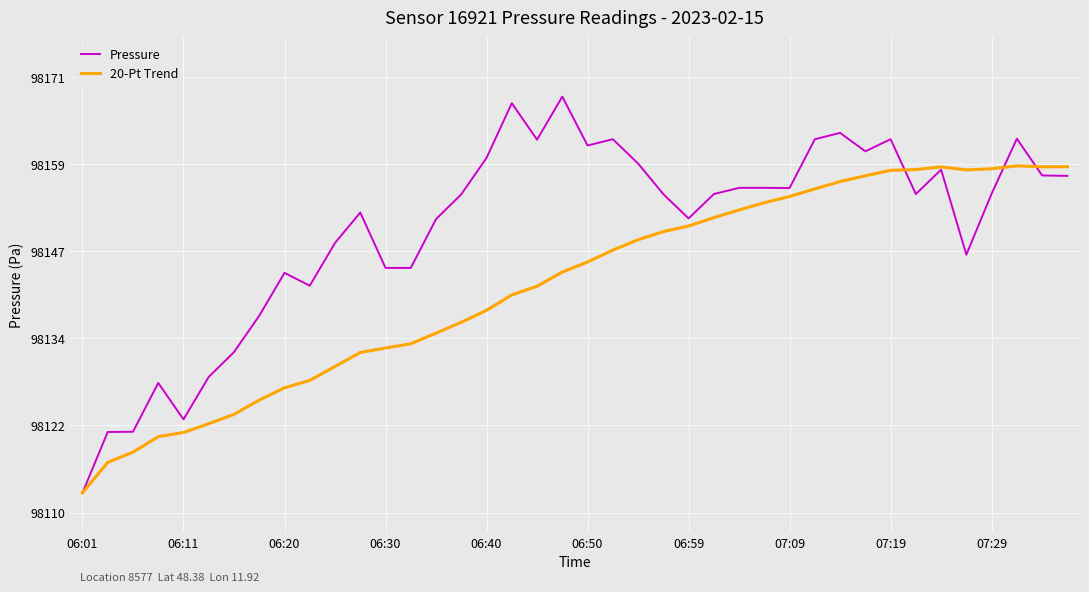

True or false: 20-Pt Trend and Pressure intersect in this chart.

True